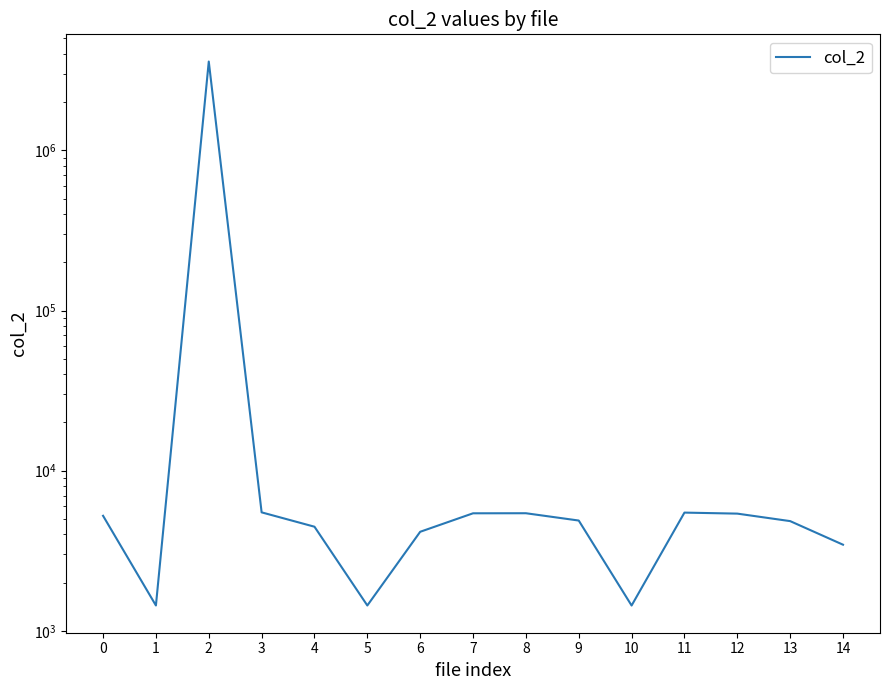

How many values exceed 4885?

7